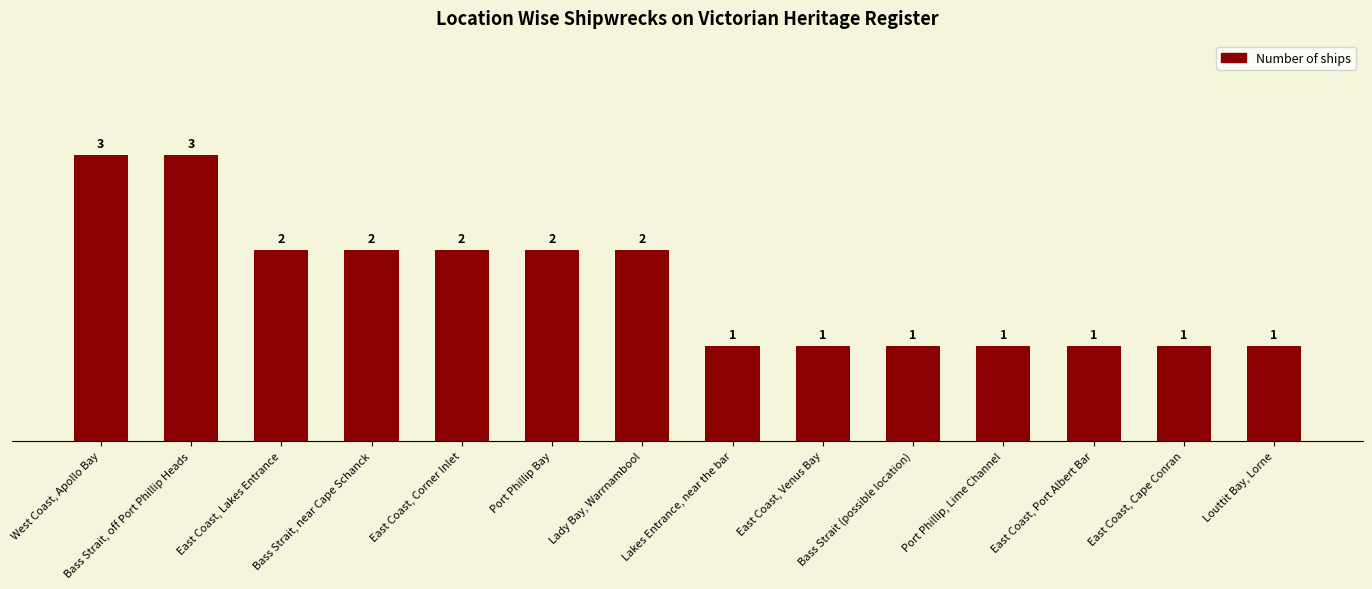

How many bars are there in total?

14